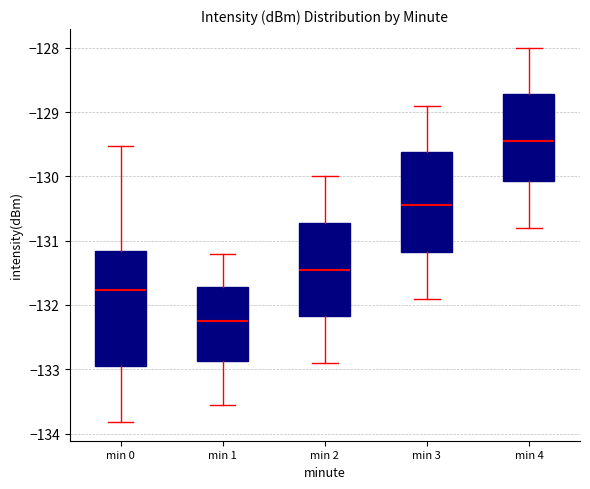

Reading left to right, read every box against the y-axis: the position of its median line, the range the box covers, and the ends of its whiskers. The values are not printed on the chart, so give them approximately, as read against the axis.

min 0: median -131.8, box -133.0 to -131.2, whiskers -133.8 to -129.5
min 1: median -132.2, box -132.9 to -131.7, whiskers -133.6 to -131.2
min 2: median -131.4, box -132.2 to -130.7, whiskers -132.9 to -130.0
min 3: median -130.4, box -131.2 to -129.6, whiskers -131.9 to -128.9
min 4: median -129.4, box -130.1 to -128.7, whiskers -130.8 to -128.0